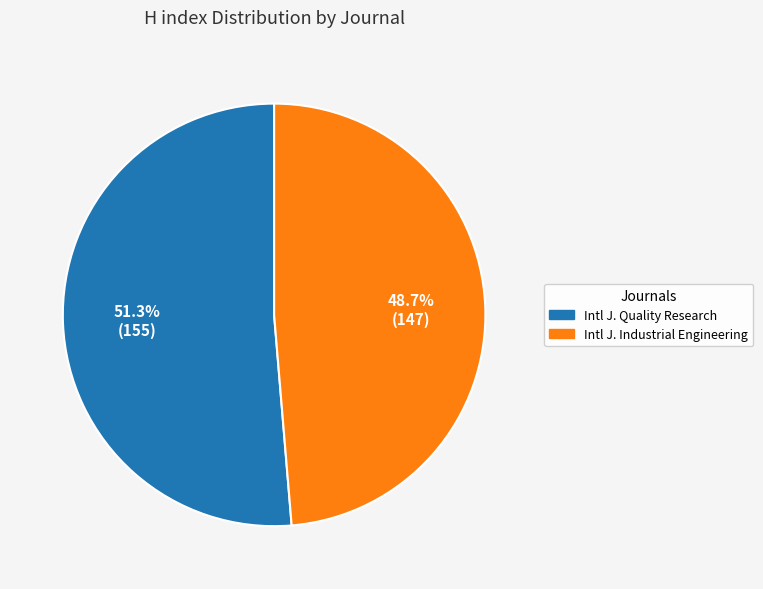

Which slice represents more than half of the pie?

Intl J. Quality Research